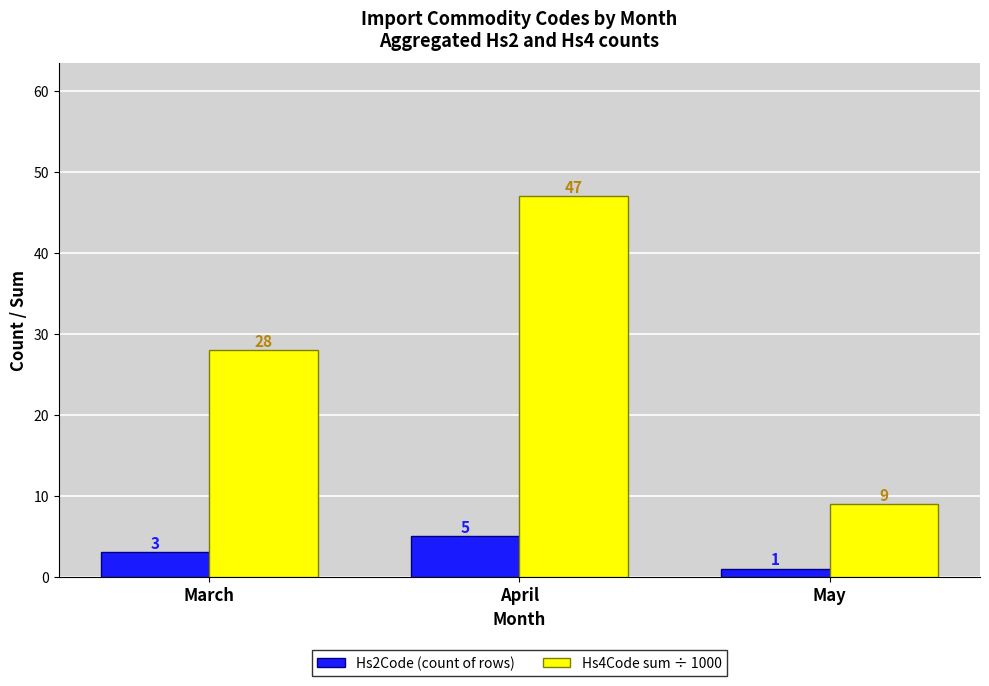

What is the lowest value of the Hs2Code (count of rows) series?

1